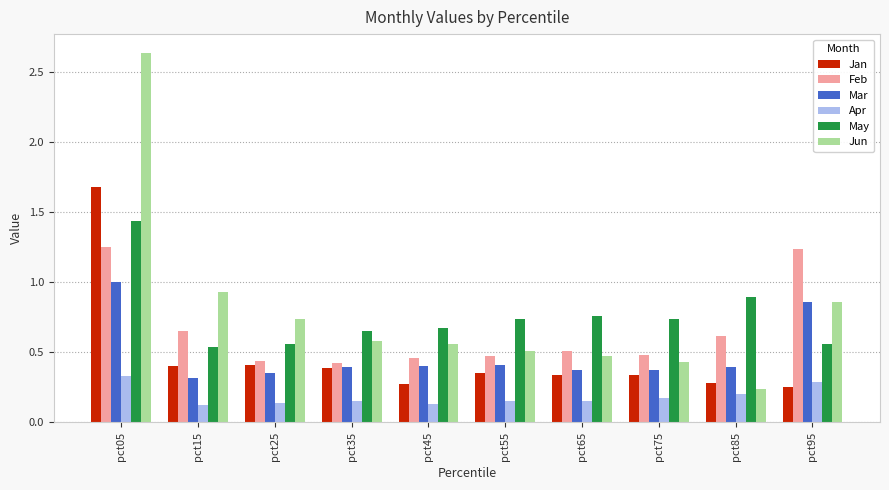

How many series are shown in this chart?

6